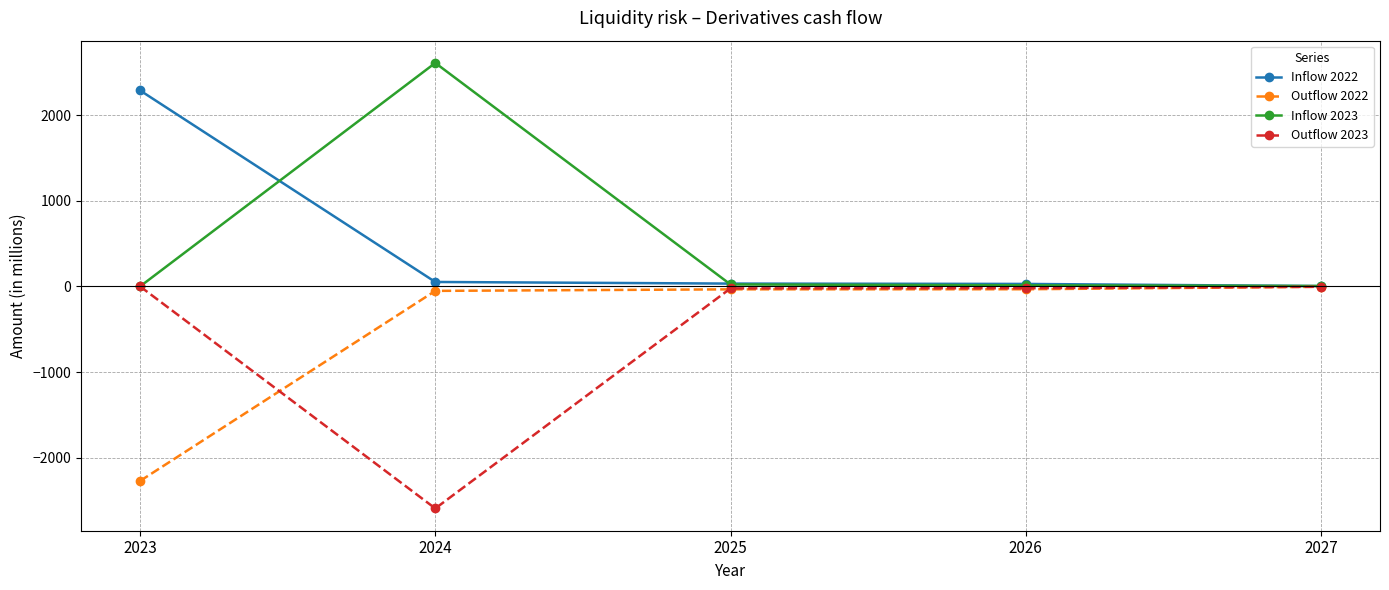

At which label is Outflow 2022 closest to -1137?

2024